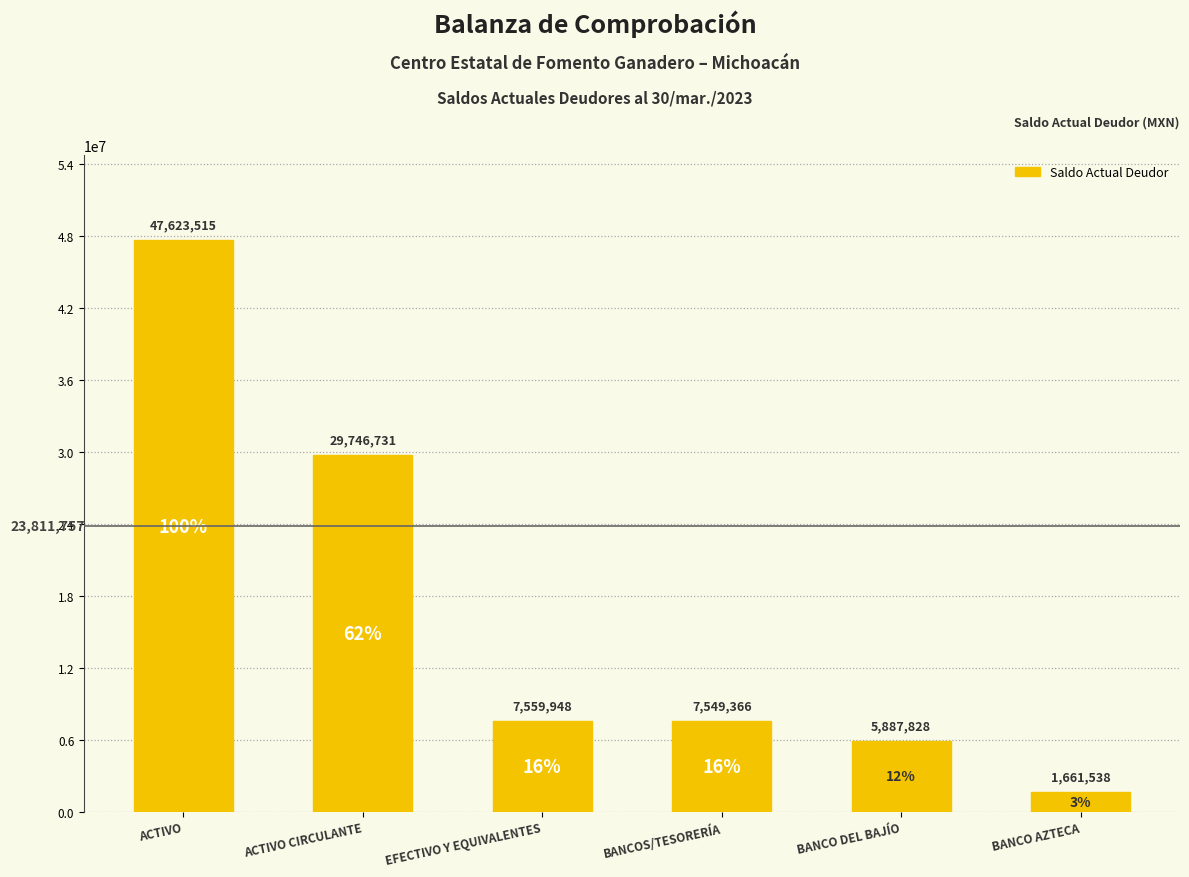

Reading left to right, what are all the values shown in this chart?

47623514.6	29746730.9	7559947.9	7549366.0	5887827.6	1661538.4